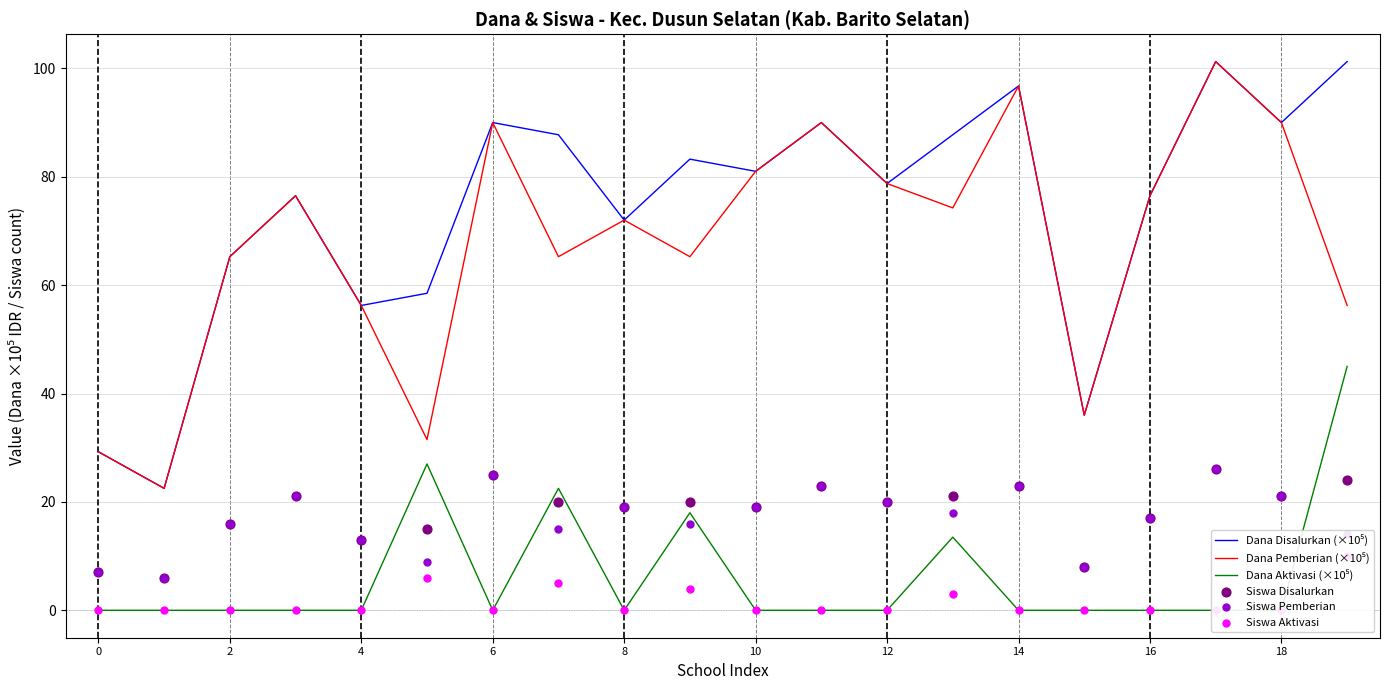

Which series contains the lowest Y value?

Dana Aktivasi (×10⁵)